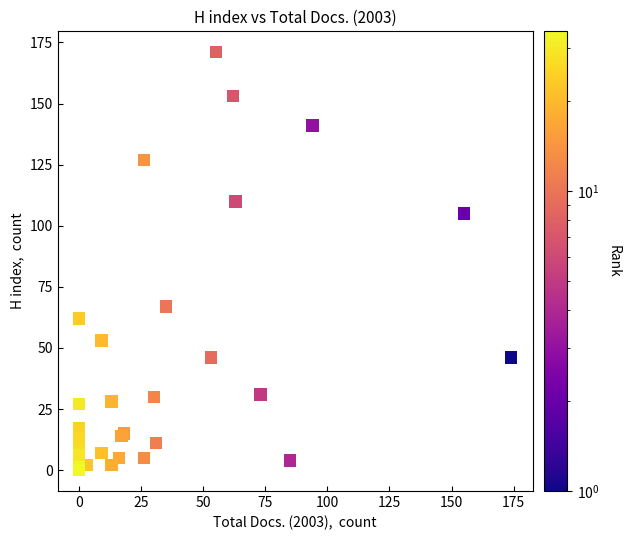

What Y value in the scatter plot is closest to 85?

67